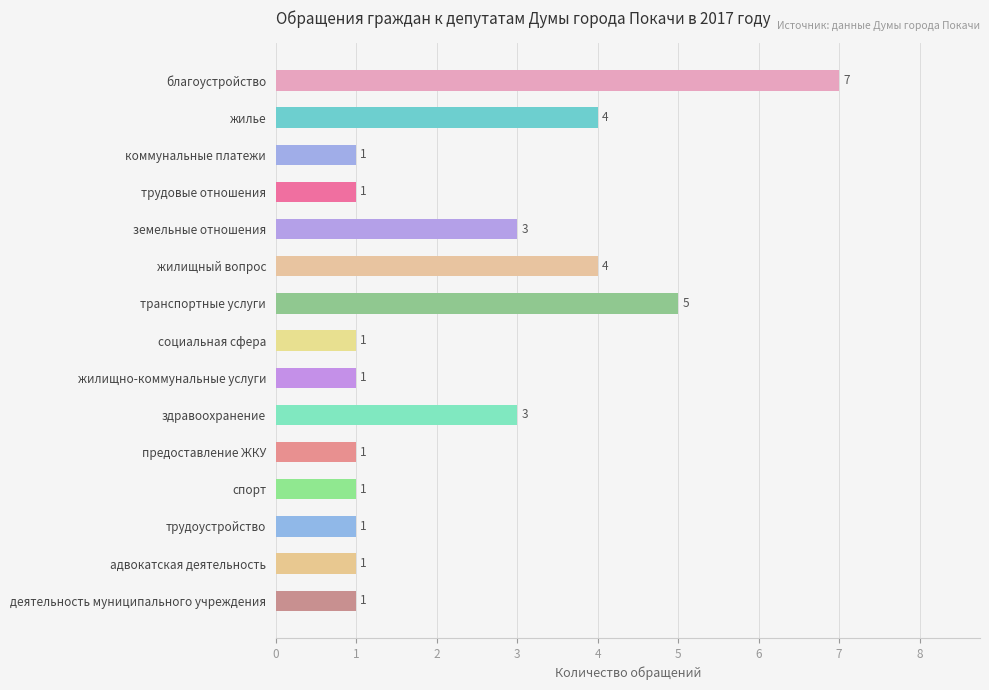

At which category does the chart reach its peak across all series?

благоустройство